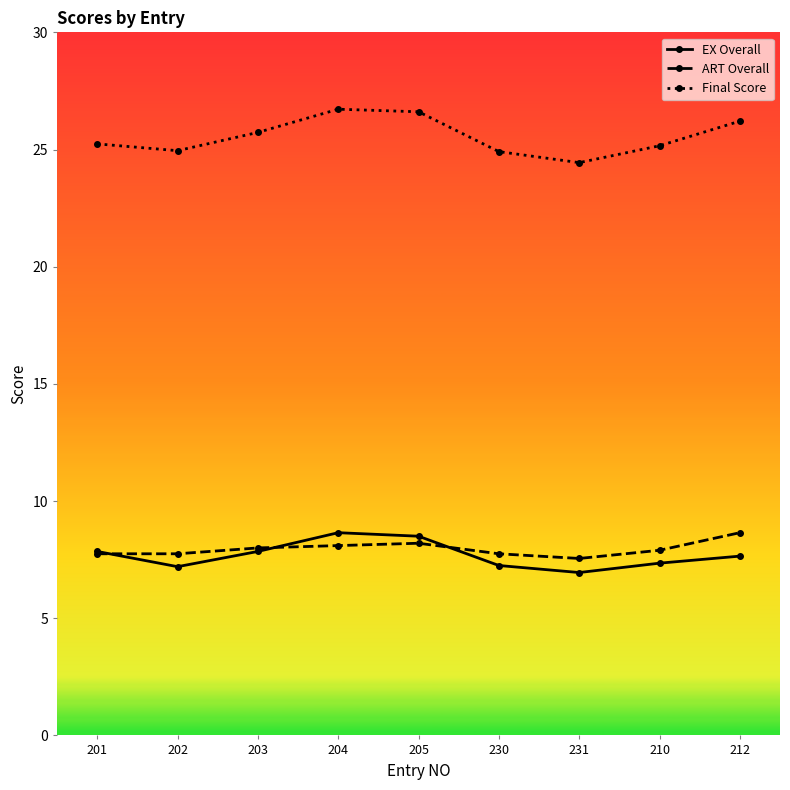

Does the chart display data point markers on the line(s)?

Yes